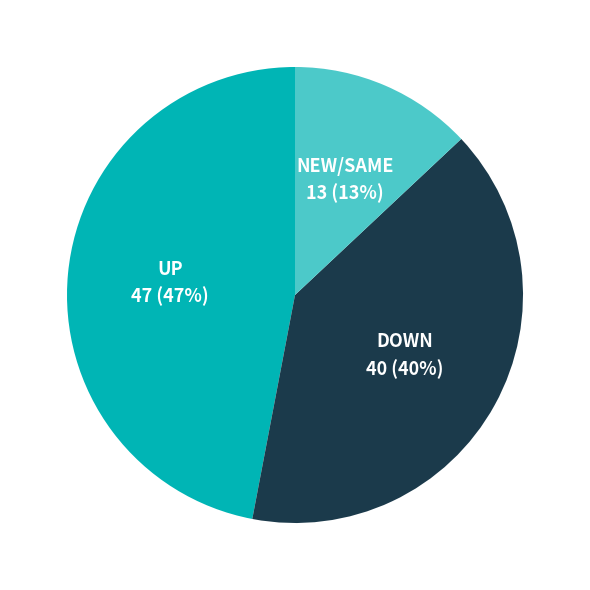

Does any single category account for the majority?

No